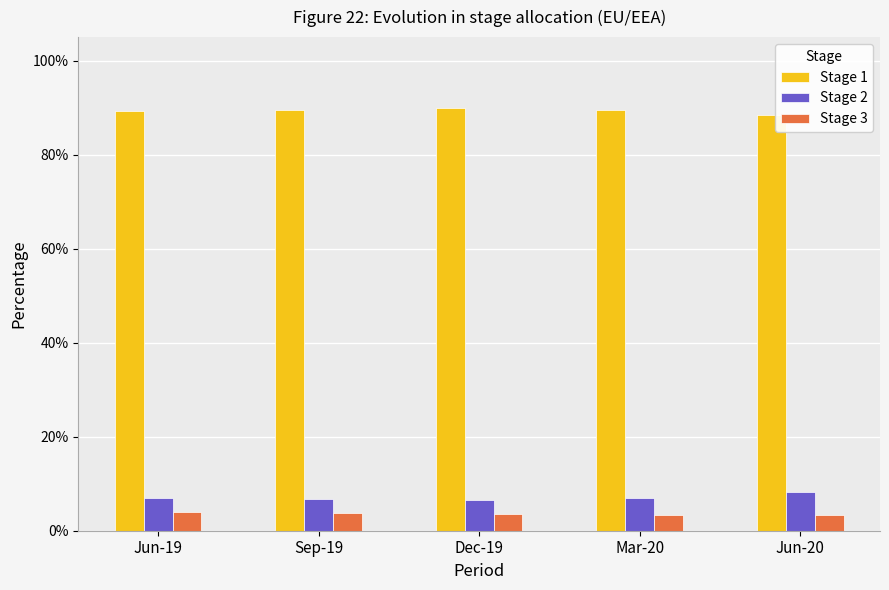

What are all the series names shown in the legend?

Stage 1, Stage 2, Stage 3